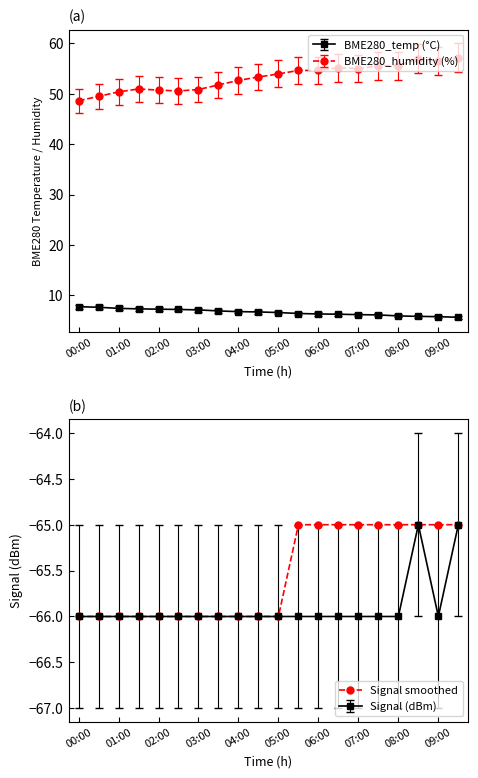

What is the value of the 17th point from the left?

-65